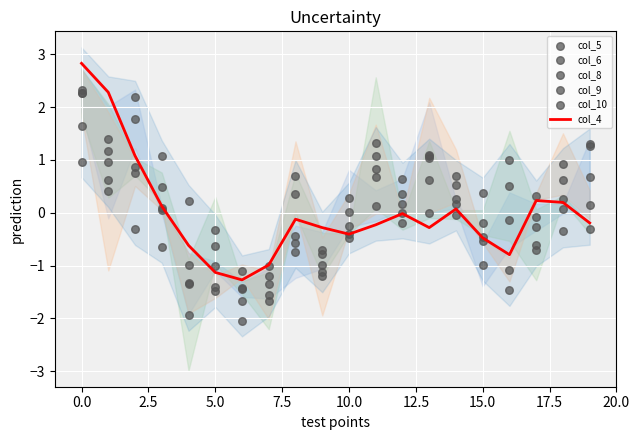

Which series has the largest Y range (max minus min)?

col_6